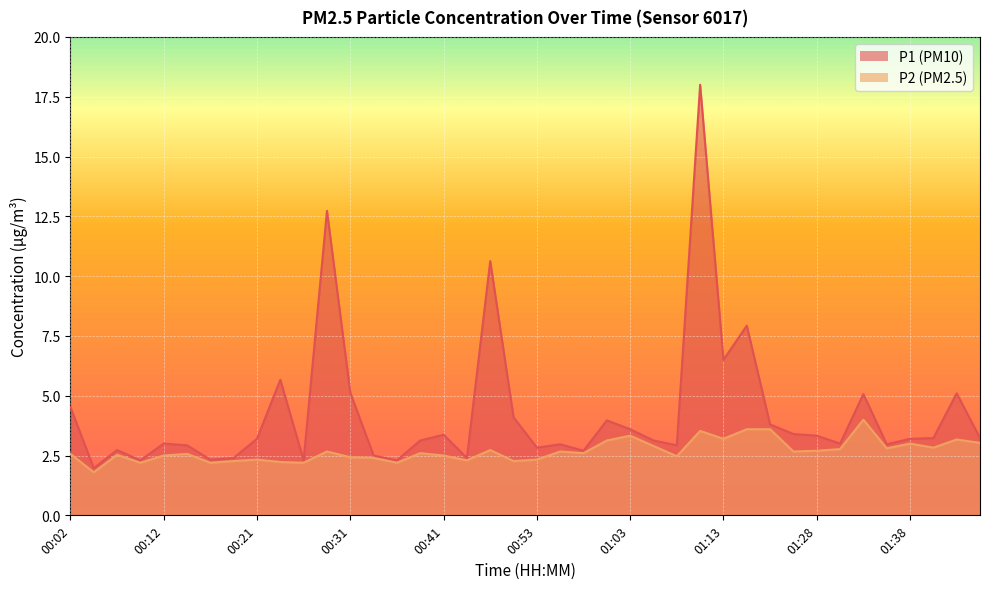

How many lines are shown in the chart?

2